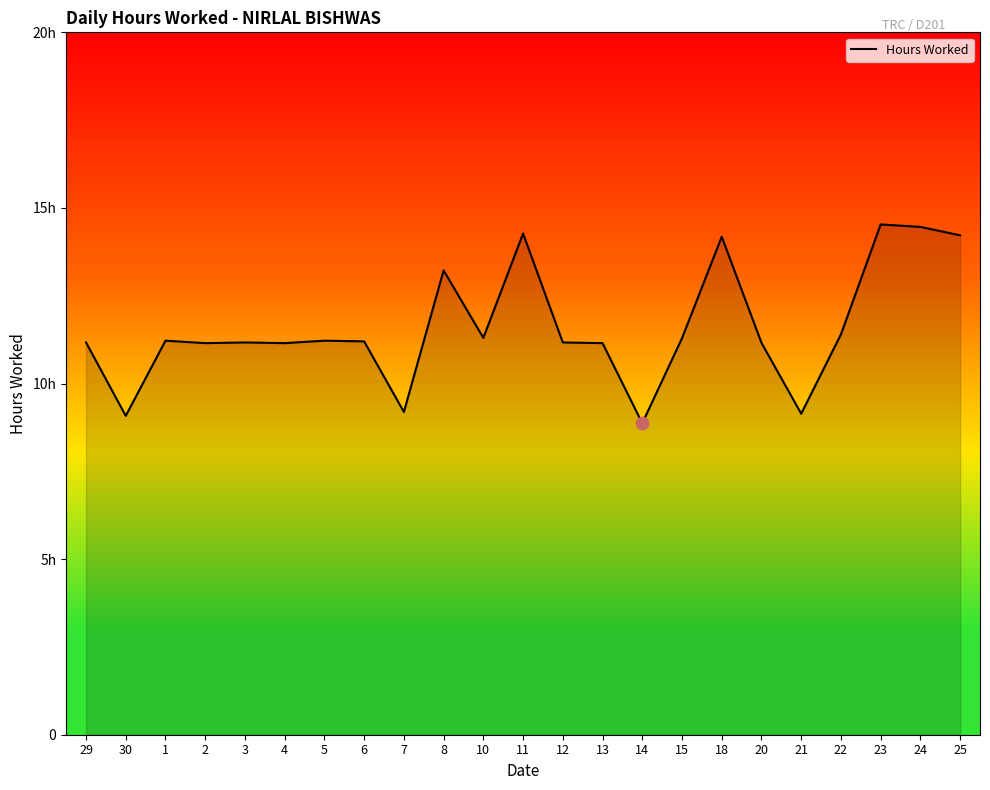

Approximately how many times larger is the value at 5 compared to 23?

0.8